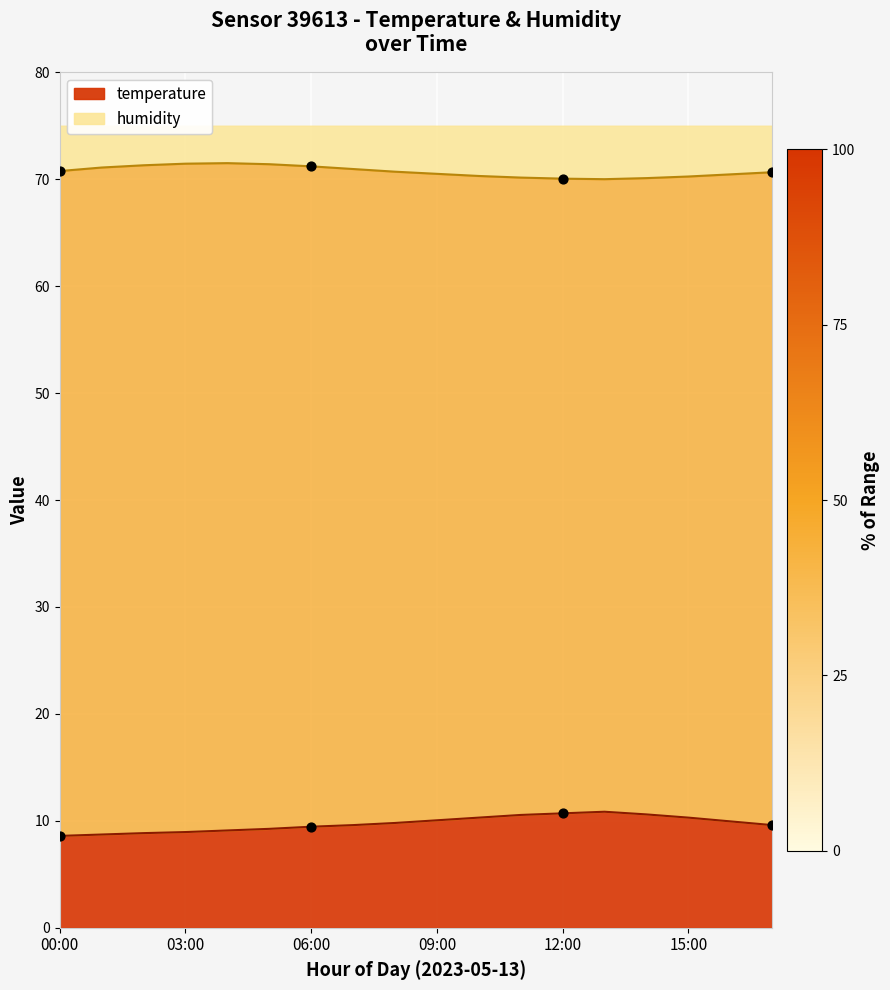

At which category is the sum across all series the highest?

13:00